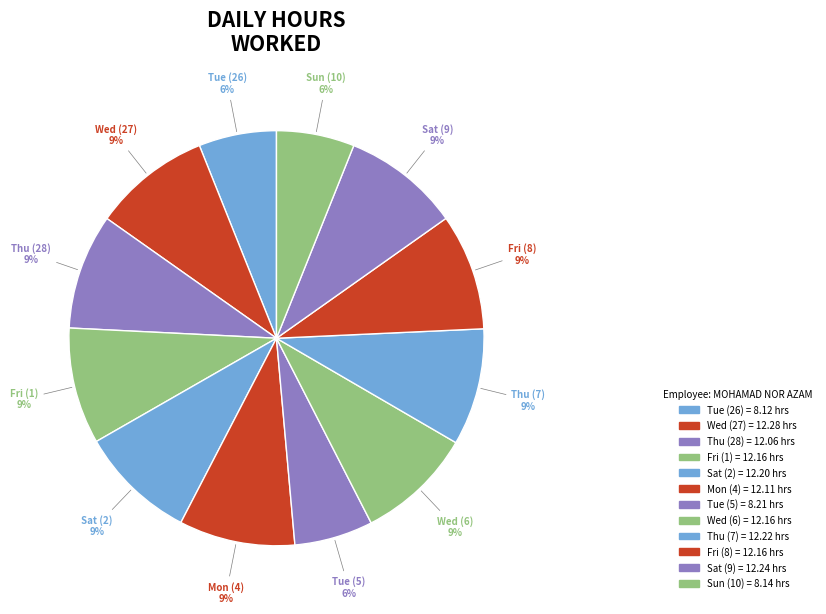

Rank the categories by value from lowest to highest.

Tue (26), Sun (10), Tue (5), Thu (28), Mon (4), Fri (1), Wed (6), Fri (8), Sat (2), Thu (7), Sat (9), Wed (27)